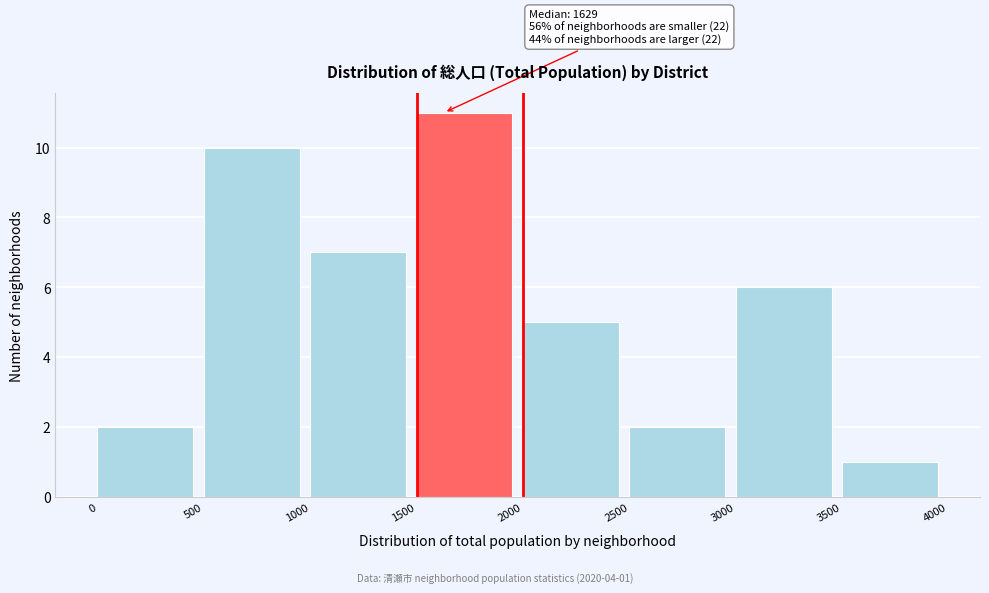

Over which range of the x-axis is the bar tallest?

1500 to 2000